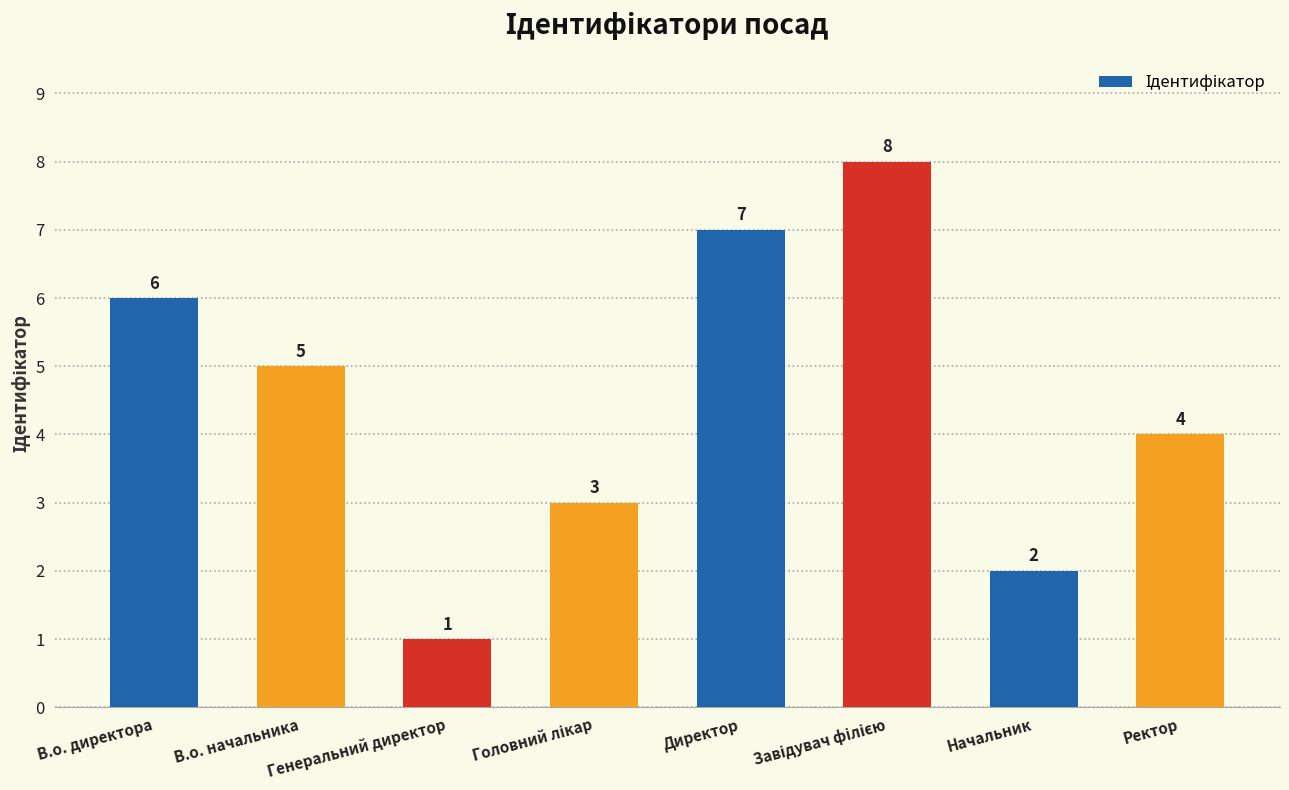

What is the sum of the values at Начальник and Директор?

9